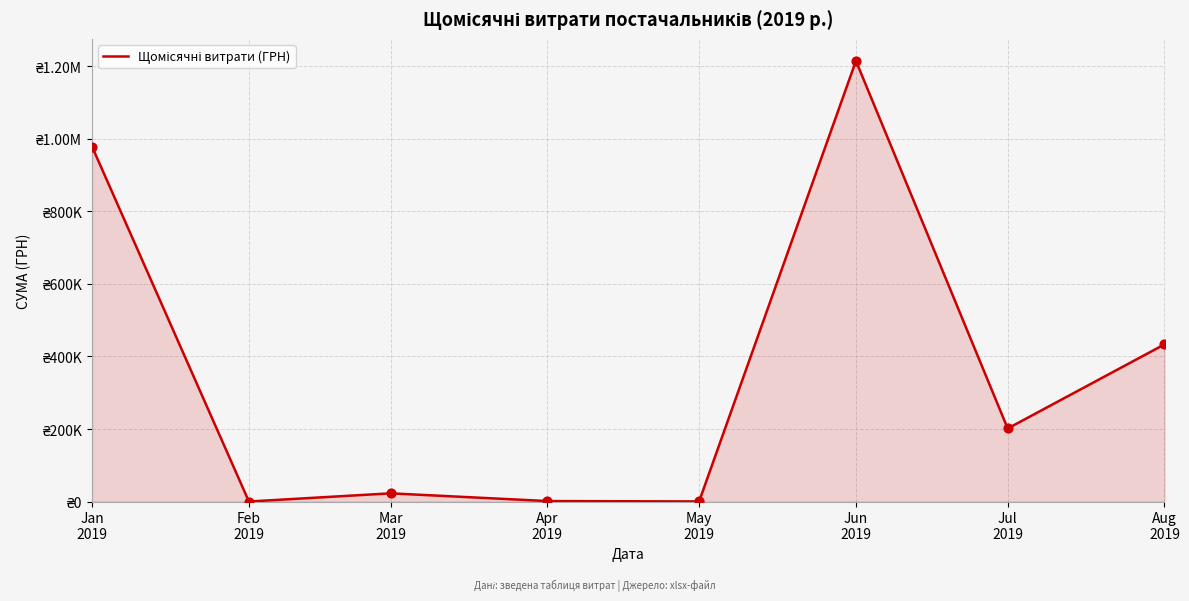

Between May
2019 and Apr
2019, which is larger?

Apr
2019